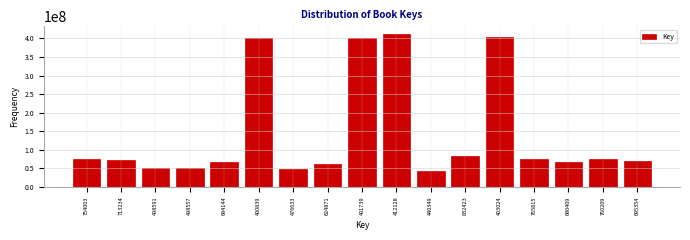

What is the sum of the values at 498557 and 624871?

112342866